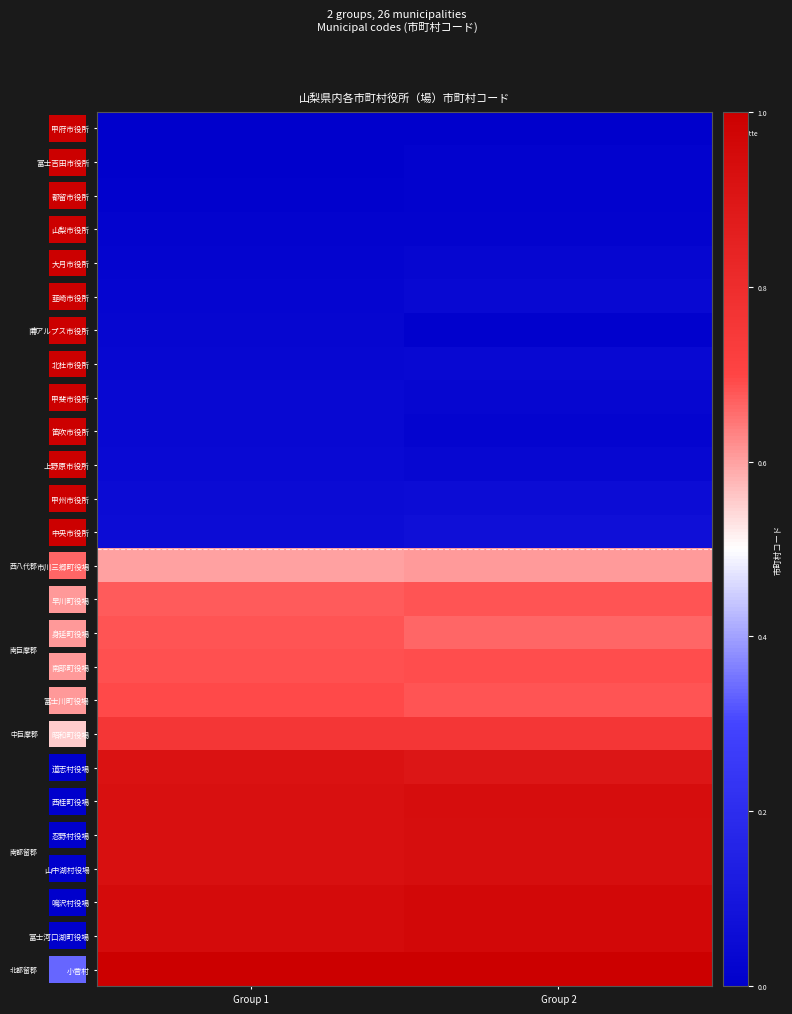

How many categories are shown in the chart?

2